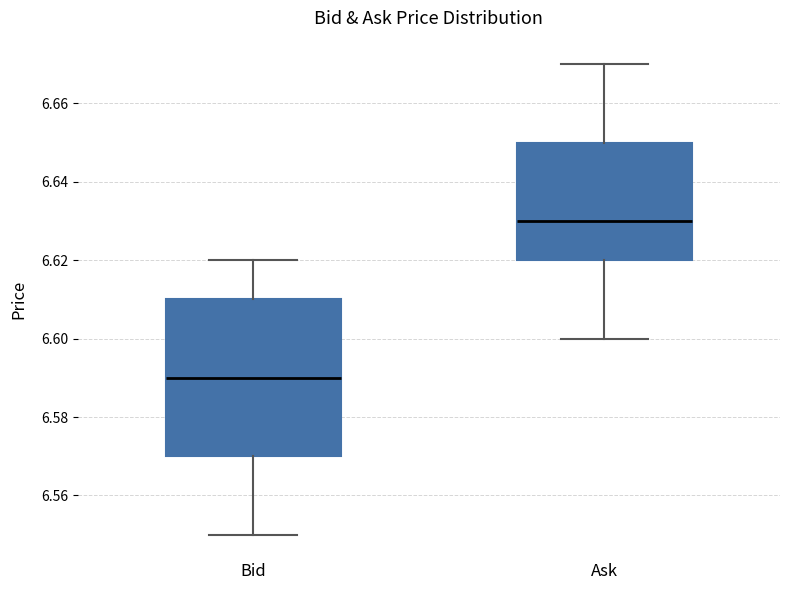

Comparing the boxes themselves (not the whiskers), which one is the tallest?

Bid